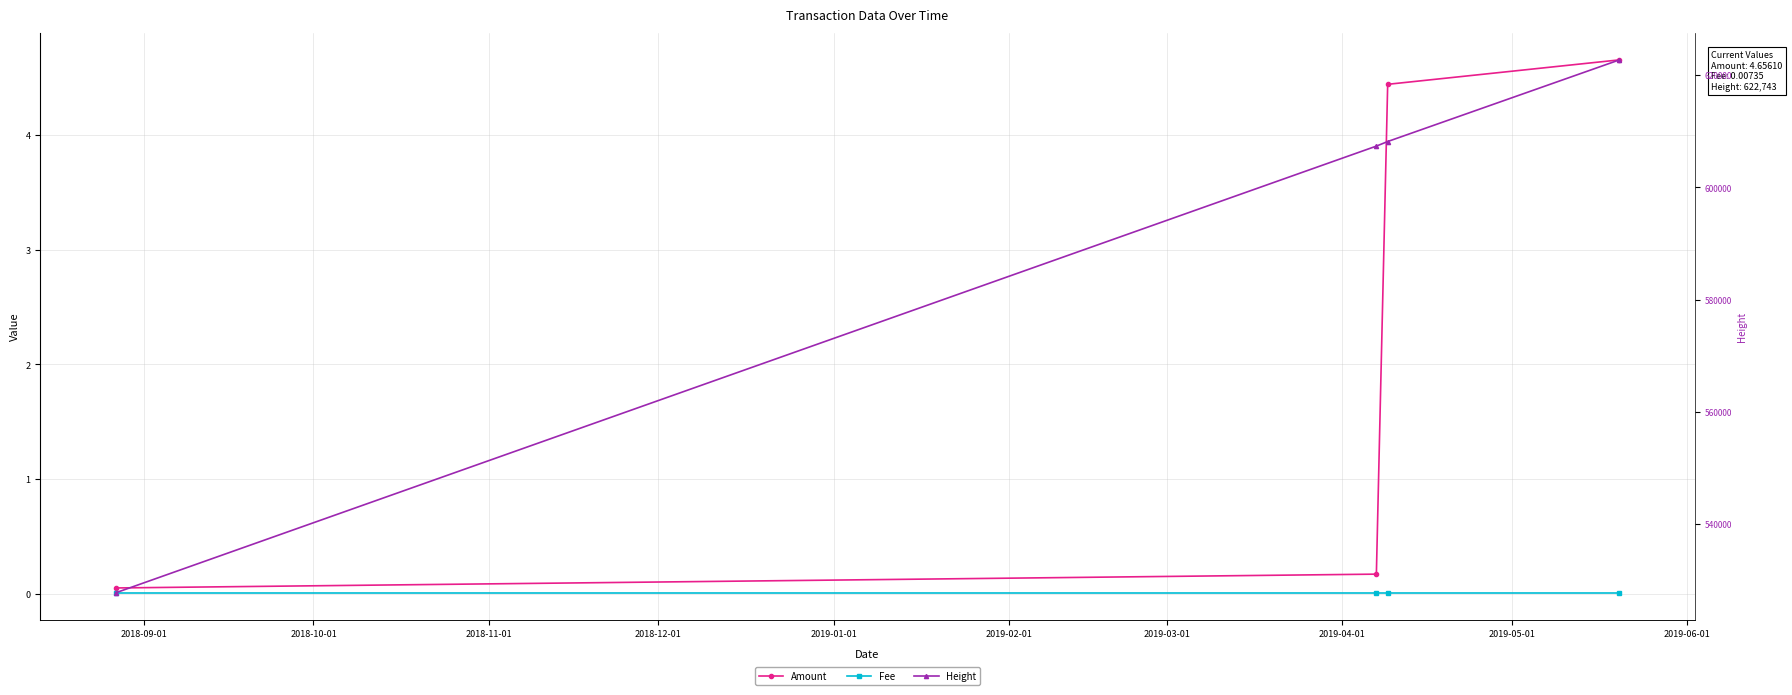

Which series has the largest range (max minus min)?

Height